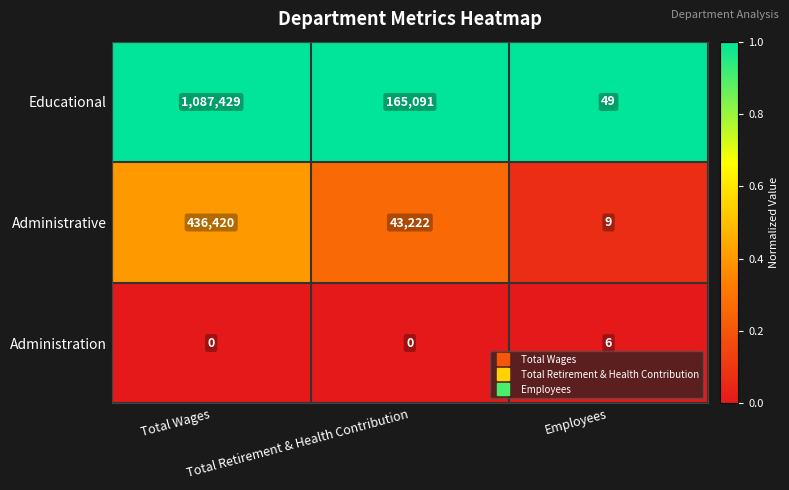

How many categories are shown in the chart?

3